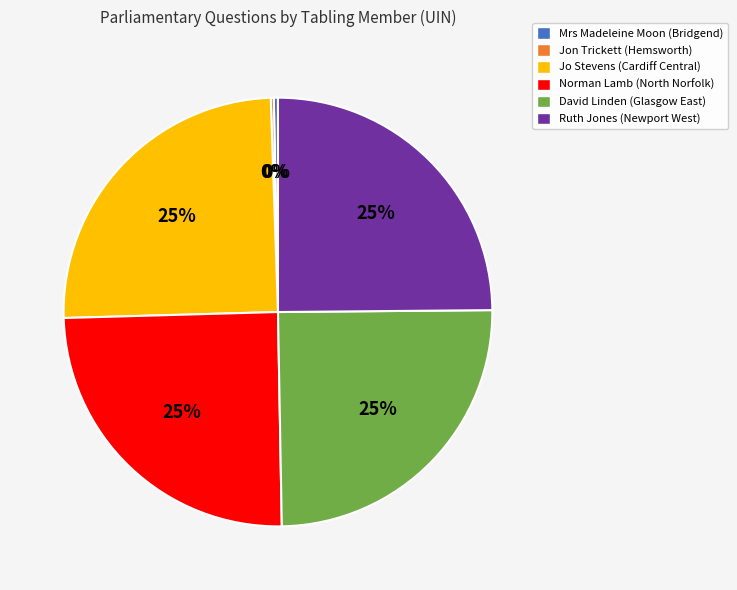

To the nearest percent, what is the difference between the largest and smallest slice percentages?

25%